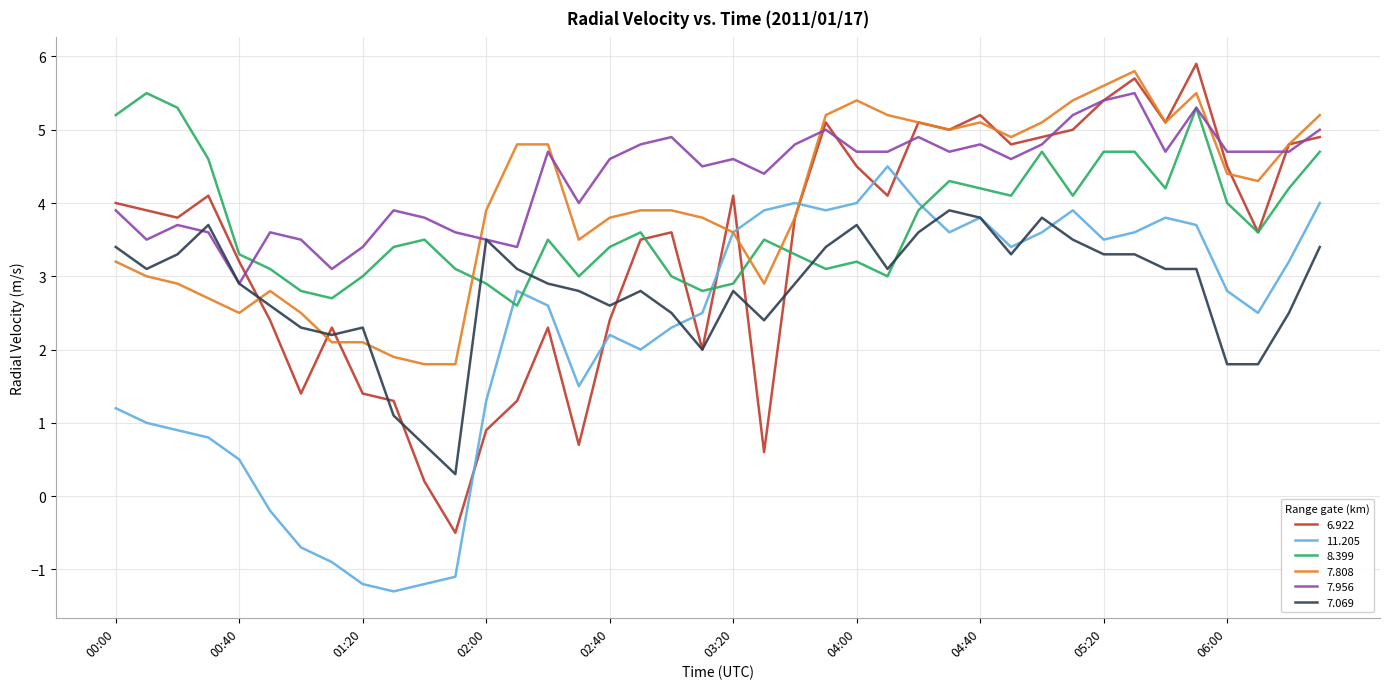

True or false: 7.956 and 11.205 cross at least once.

False